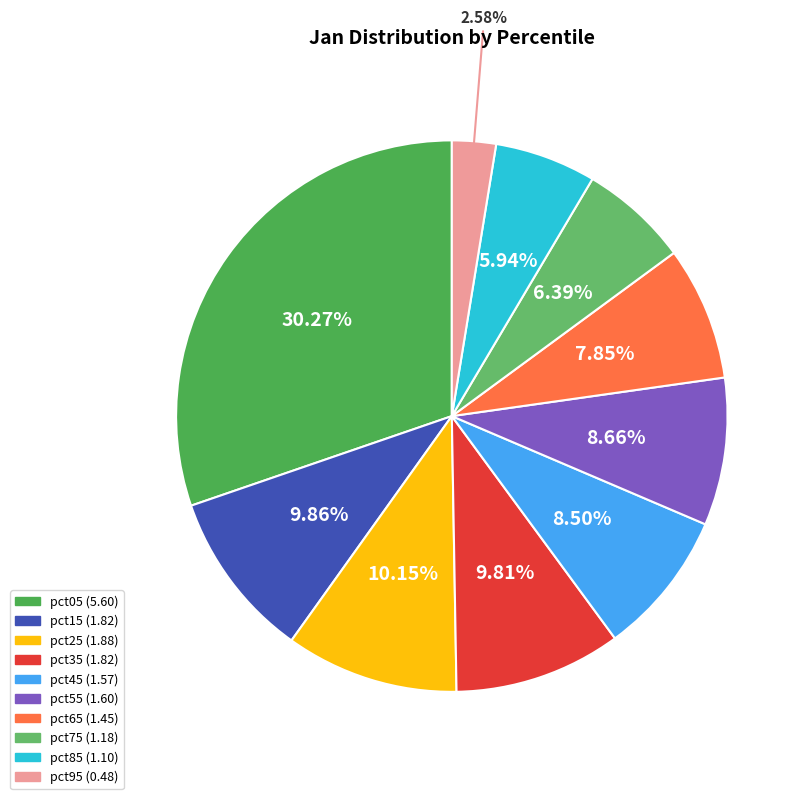

Approximately how many times larger is the value at pct65 compared to pct45?

0.9